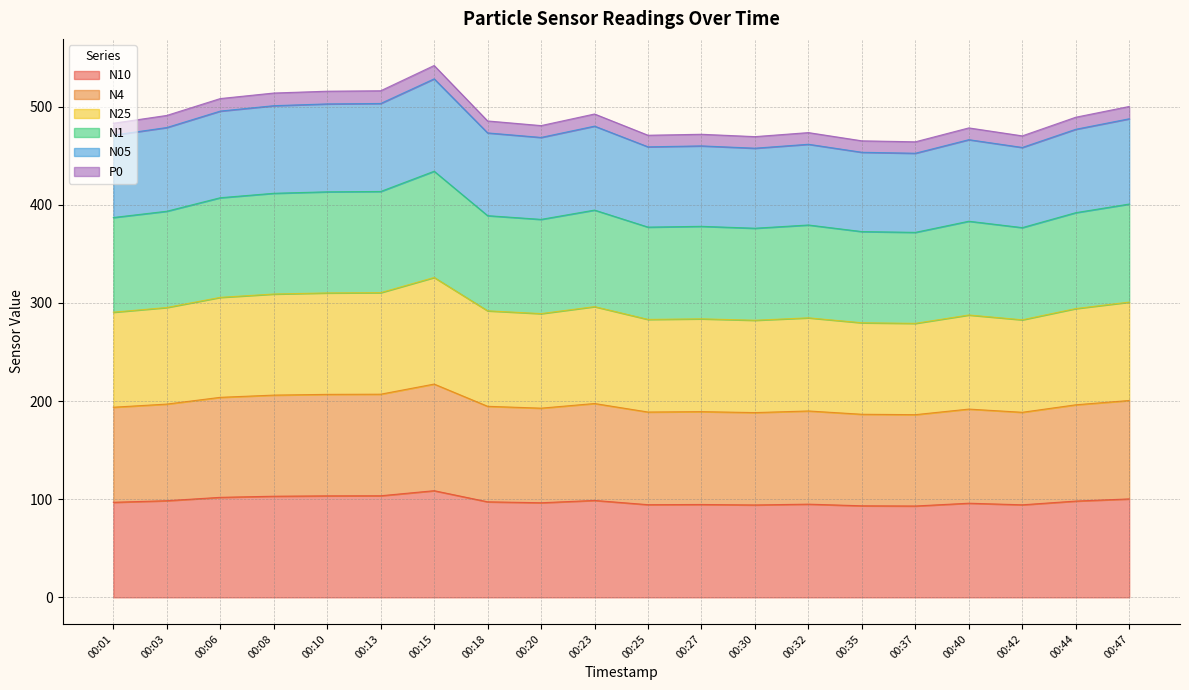

What is the total value across all series at 00:15?

541.8